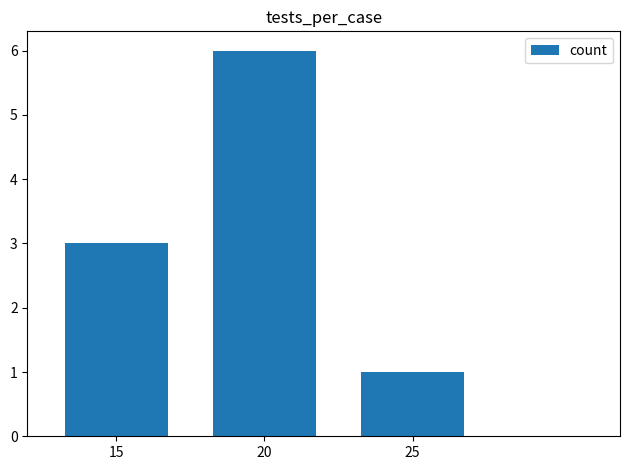

Read the value at 15.

3